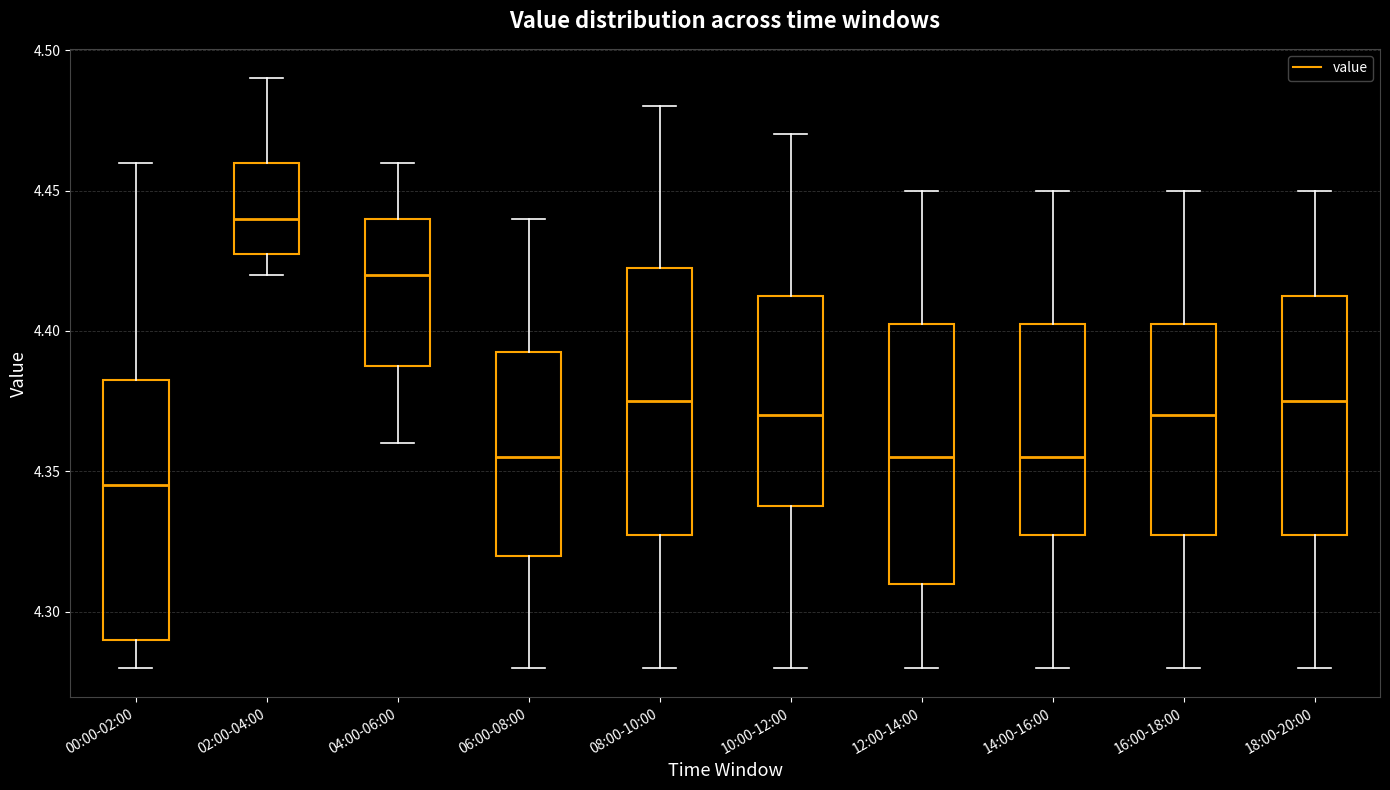

Which box has the lowest median line?

00:00-02:00